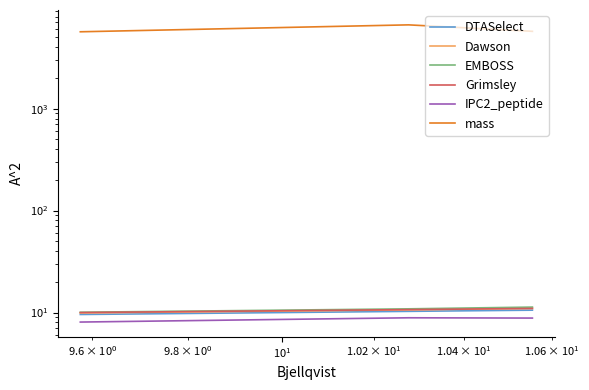

What is the difference between the maximum and second lowest values in the IPC2_peptide series?

0.1